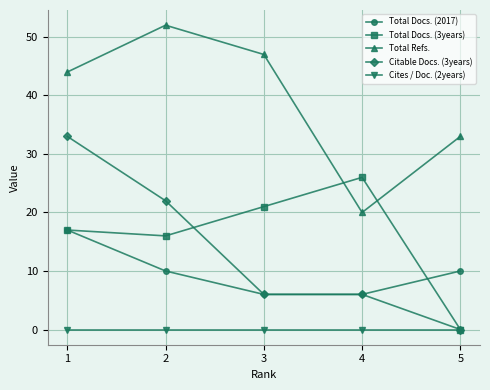

How many lines are shown in the chart?

5